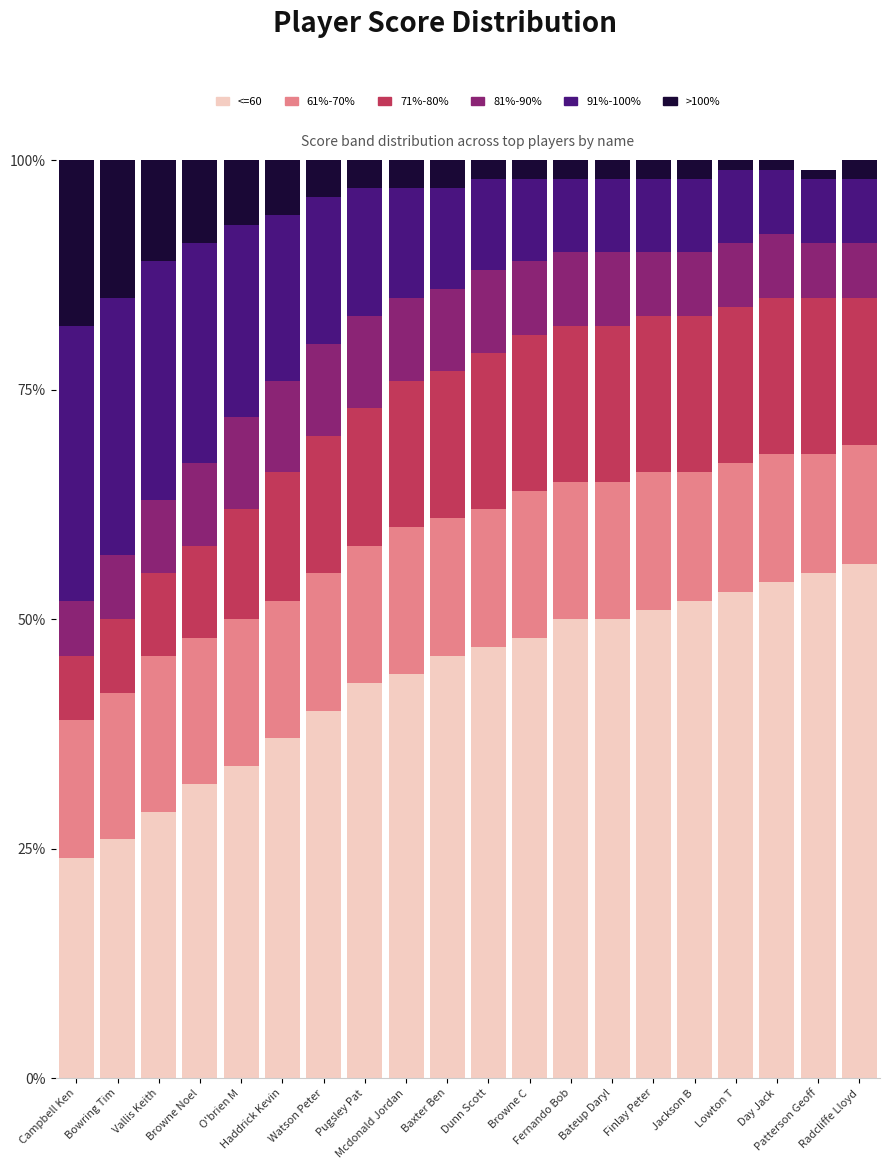

What is the average value of the <=60 series?

44